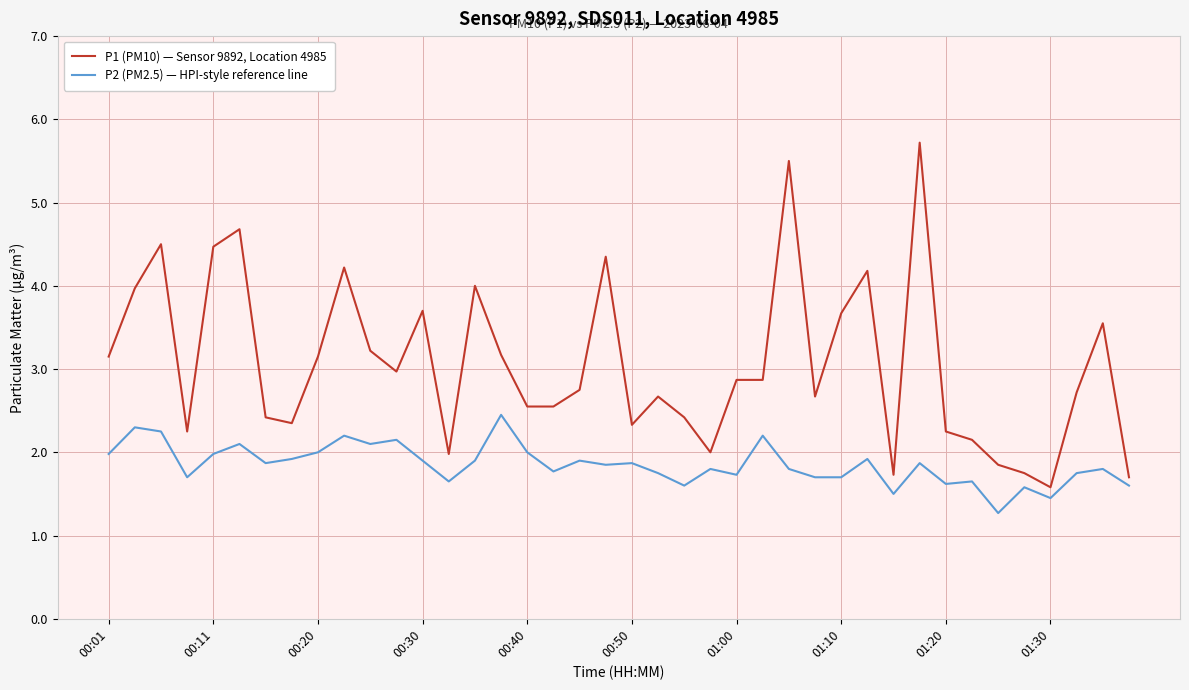

What is the difference between the maximum and minimum values in the P2 (PM2.5) — HPI-style reference line series?

1.2